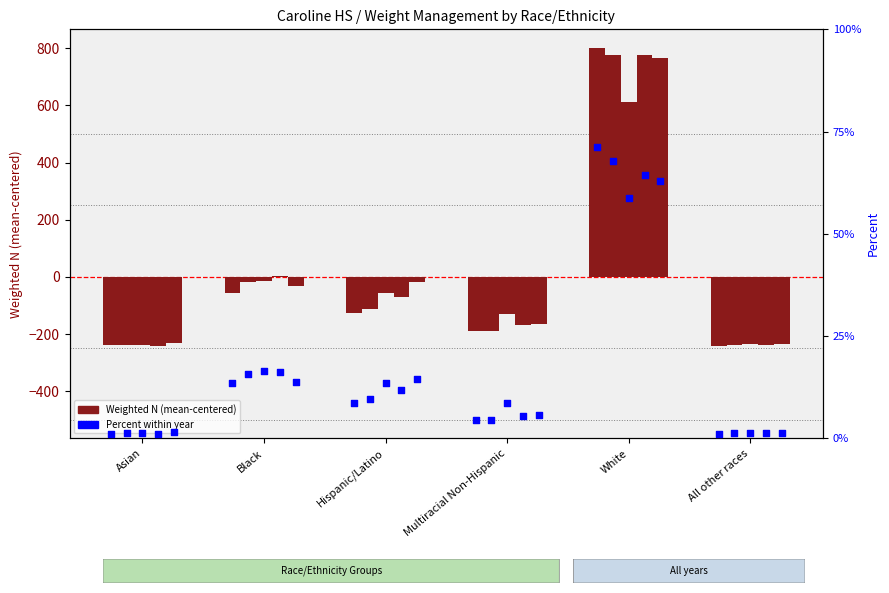

At how many categories does at least one series exceed 756?

1